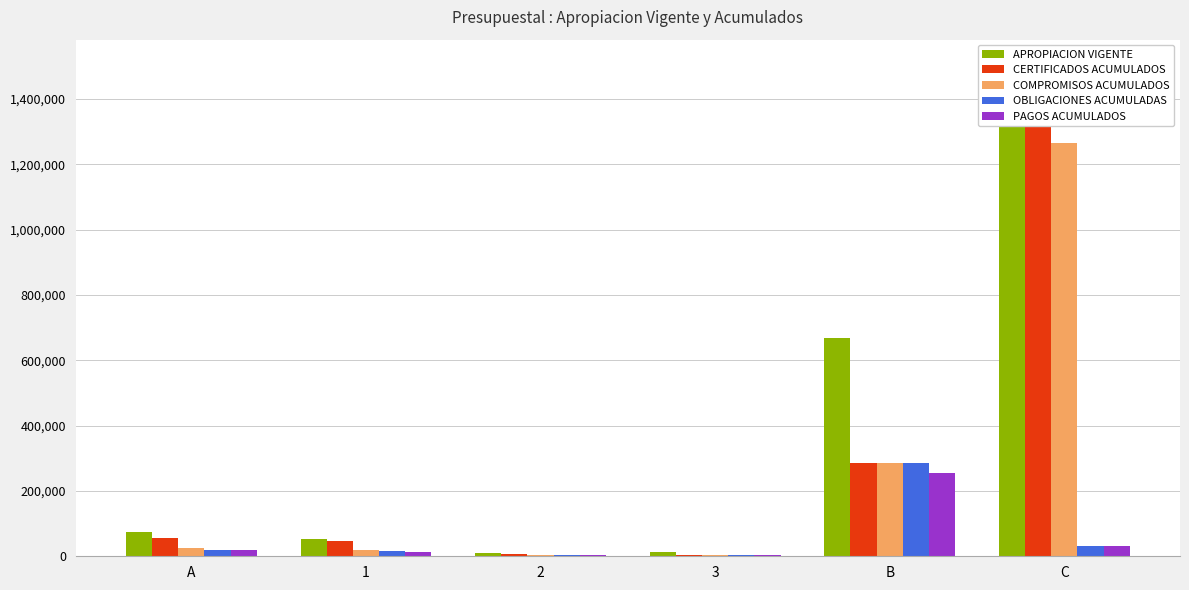

Is it true that PAGOS ACUMULADOS equals 3411.1 at 2?

True